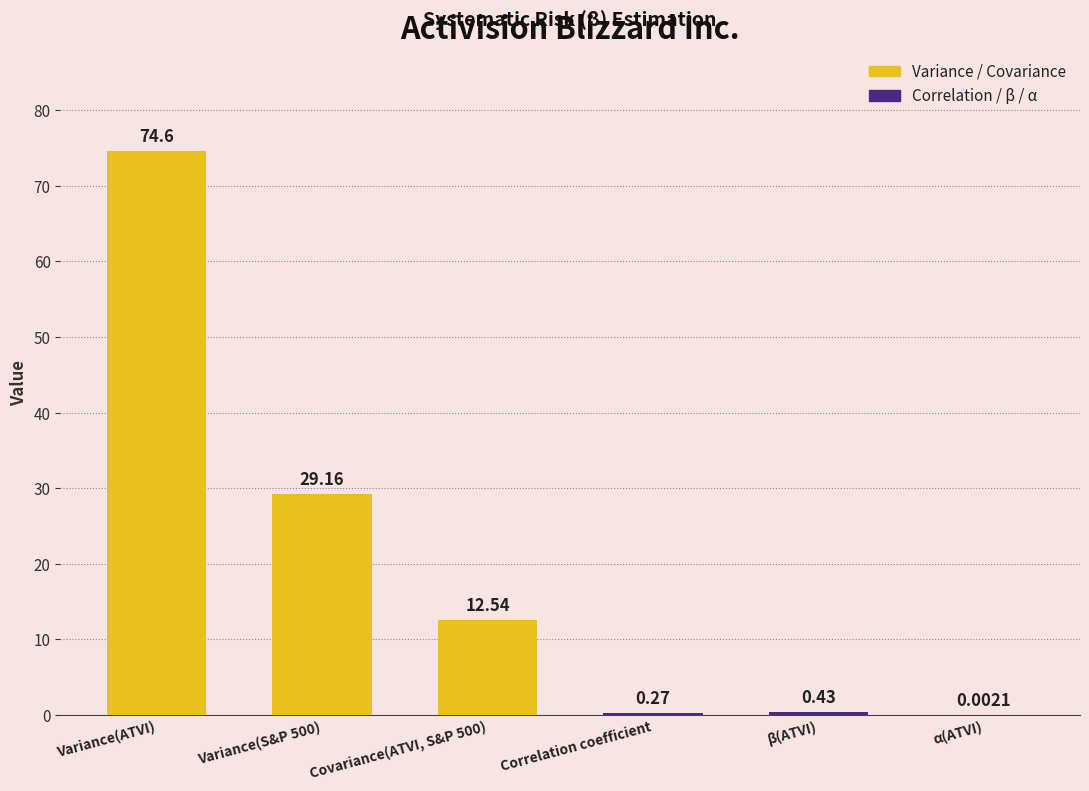

True or false: the data shows 74.6 at Variance(ATVI).

True